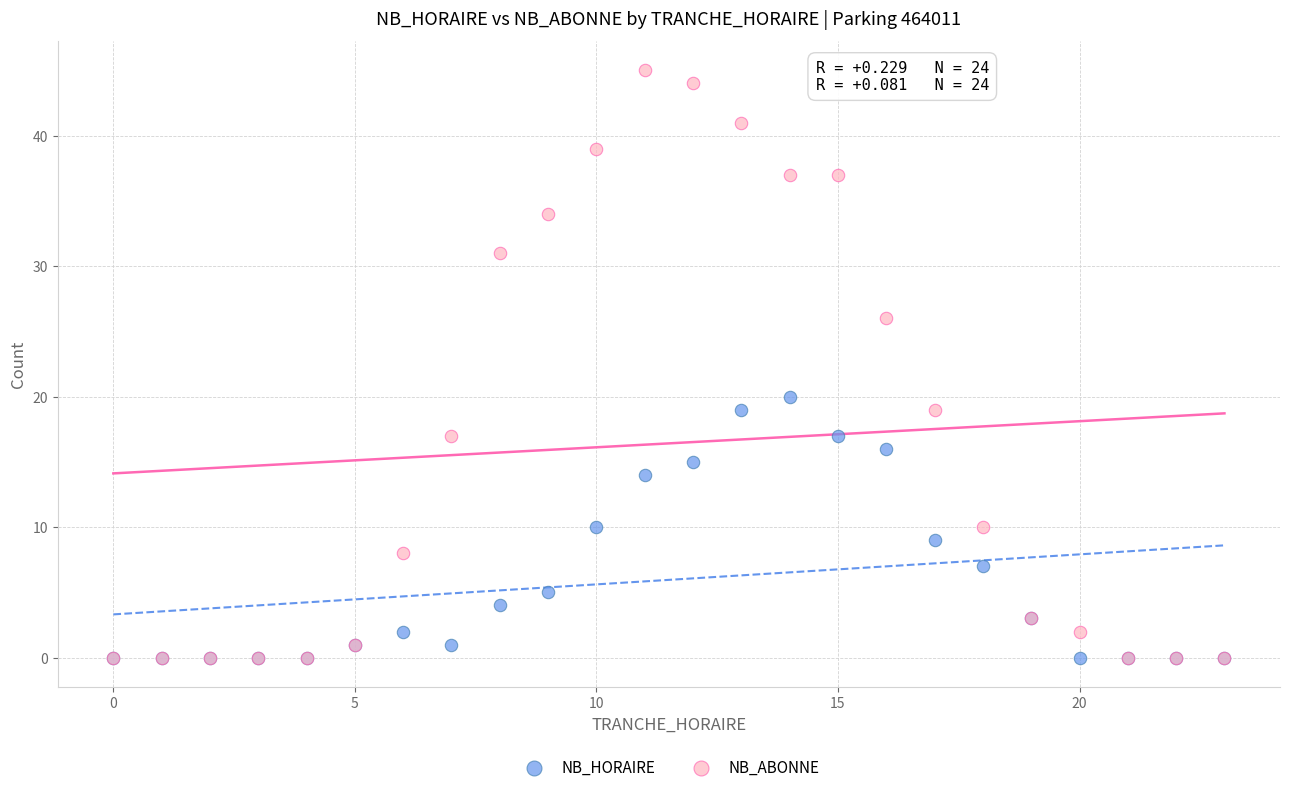

Which series reaches the maximum Y coordinate?

NB_ABONNE